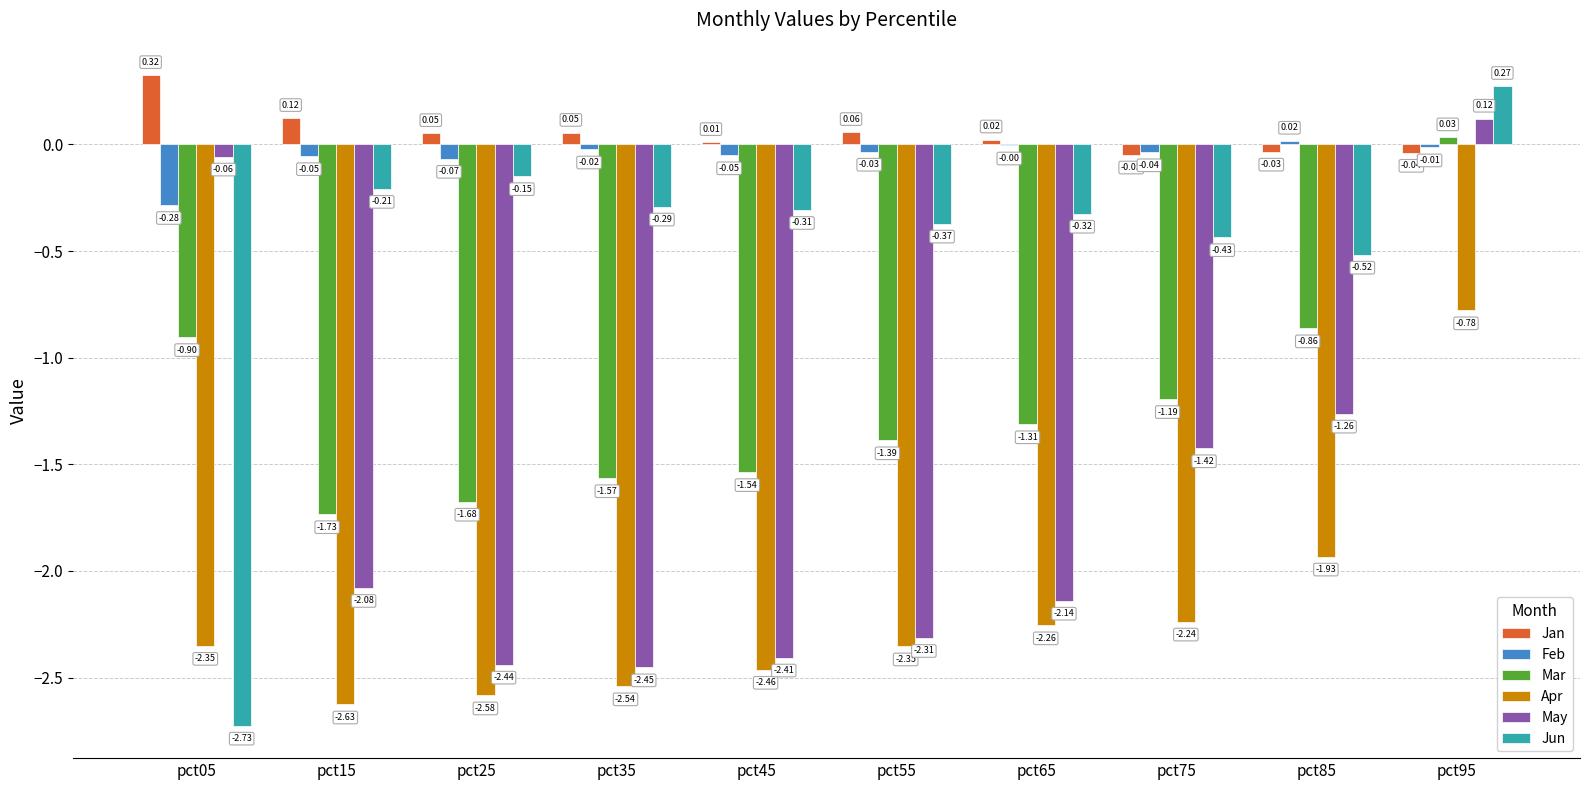

Are the bars grouped side by side (vs. stacked)?

Yes